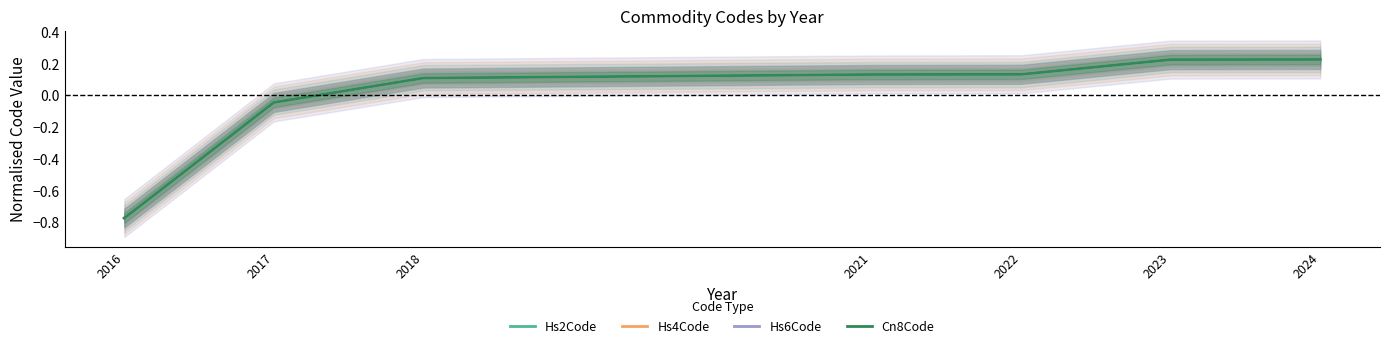

At which category does the chart reach its minimum across all series?

2016